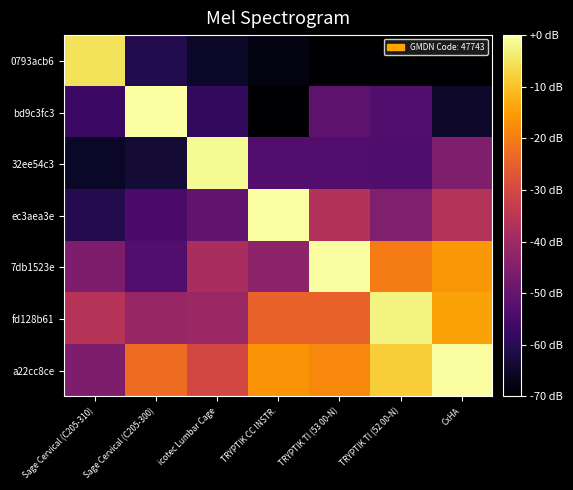

Which series has the largest total across all categories?

a22cc8ce